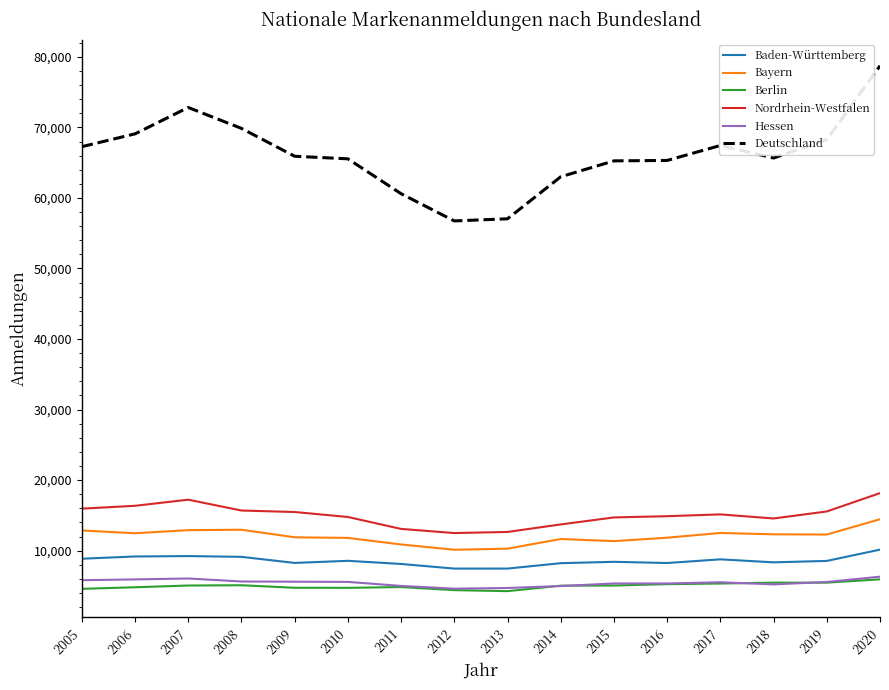

What is the sum of the Deutschland values at 2008 and 2010?

135413